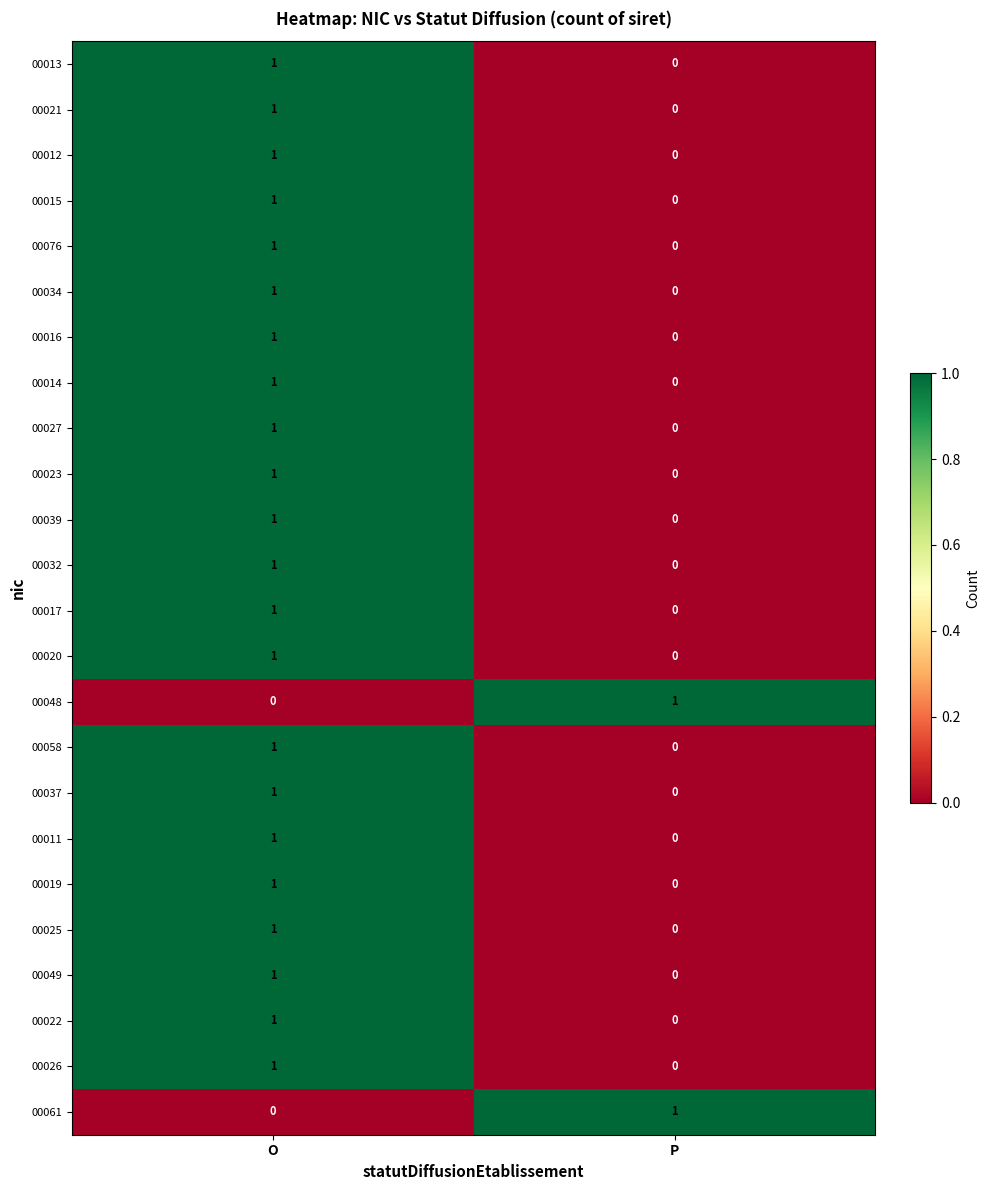

Is it true that 00034 equals 0 at P?

True